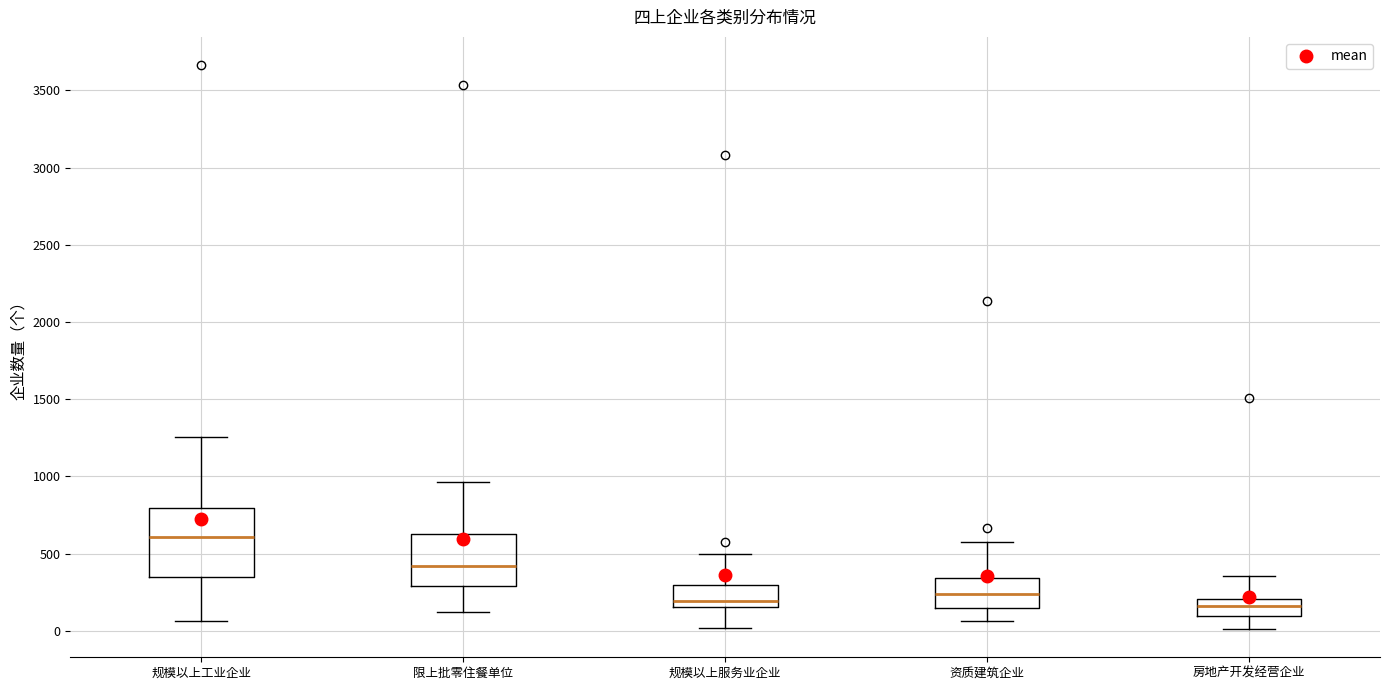

Comparing the boxes themselves (not the whiskers), which one is the tallest?

规模以上工业企业